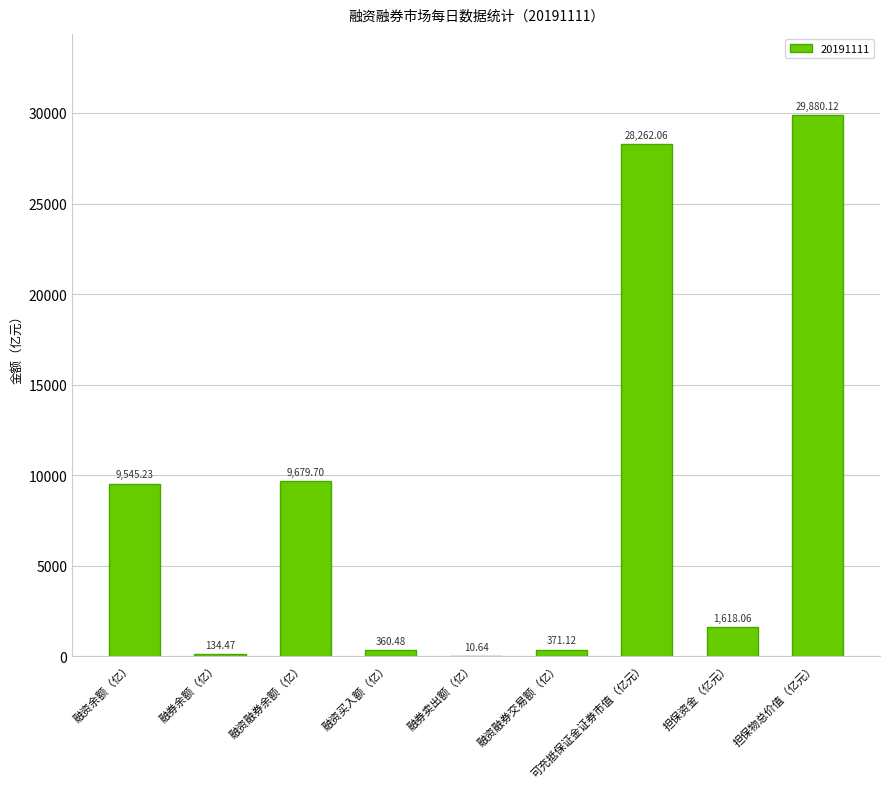

Where is the data nearest to the value 14945?

融资融券余额（亿）